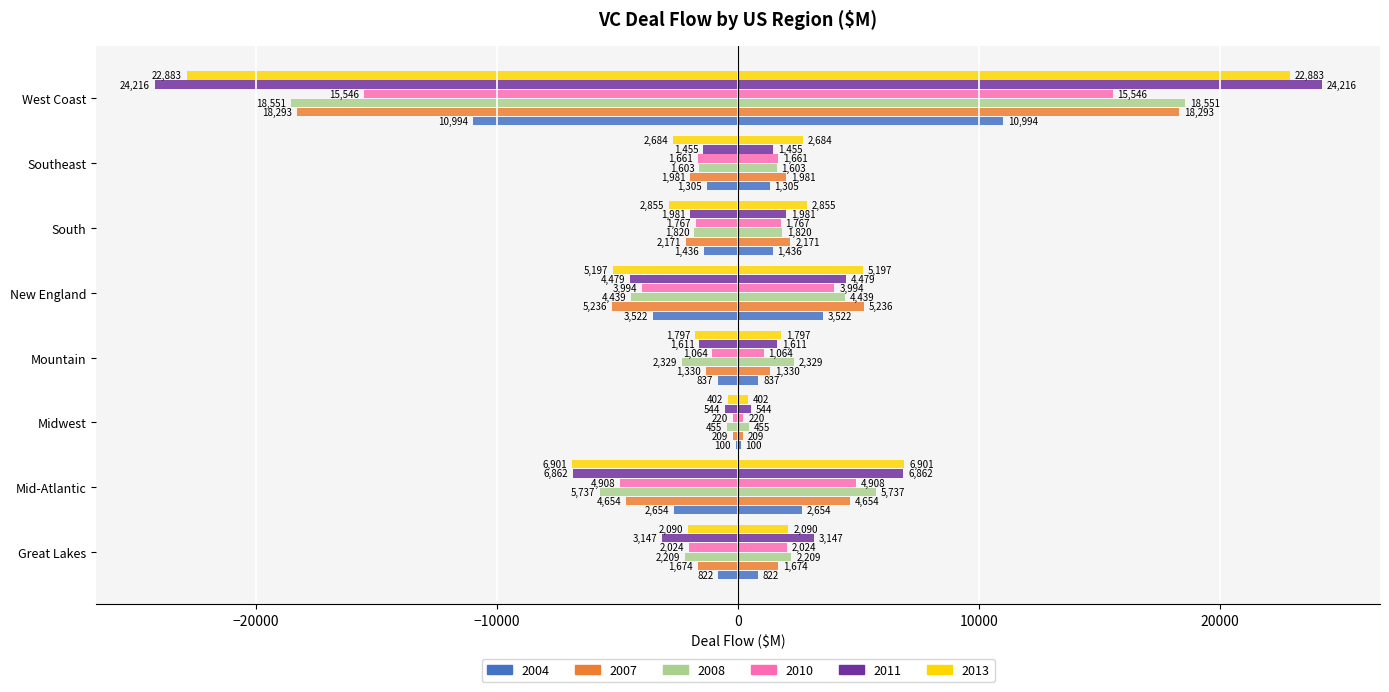

What is the average value of the 2008 series?

-4643.0